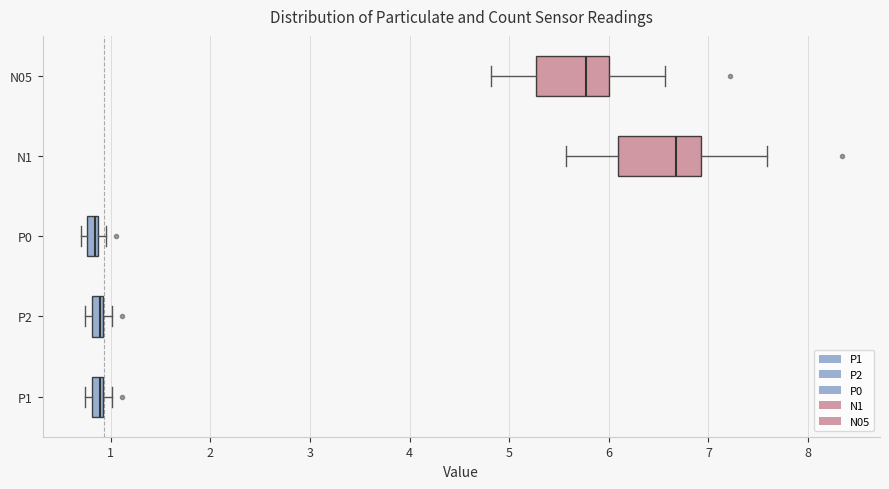

Comparing the boxes themselves (not the whiskers), which one is the widest?

N1